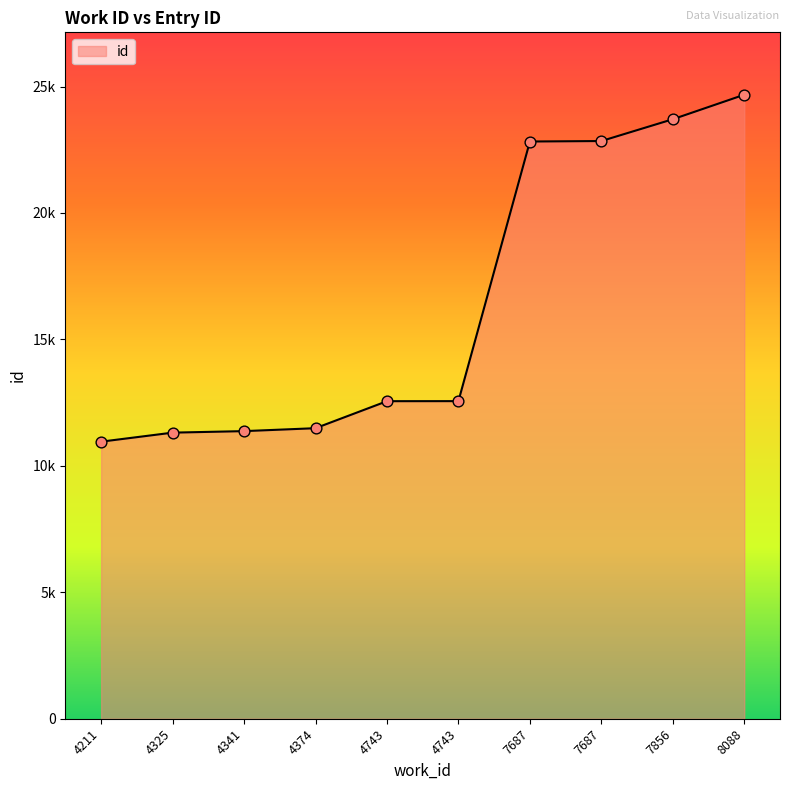

Which has a higher value, 7856 or 4374?

7856